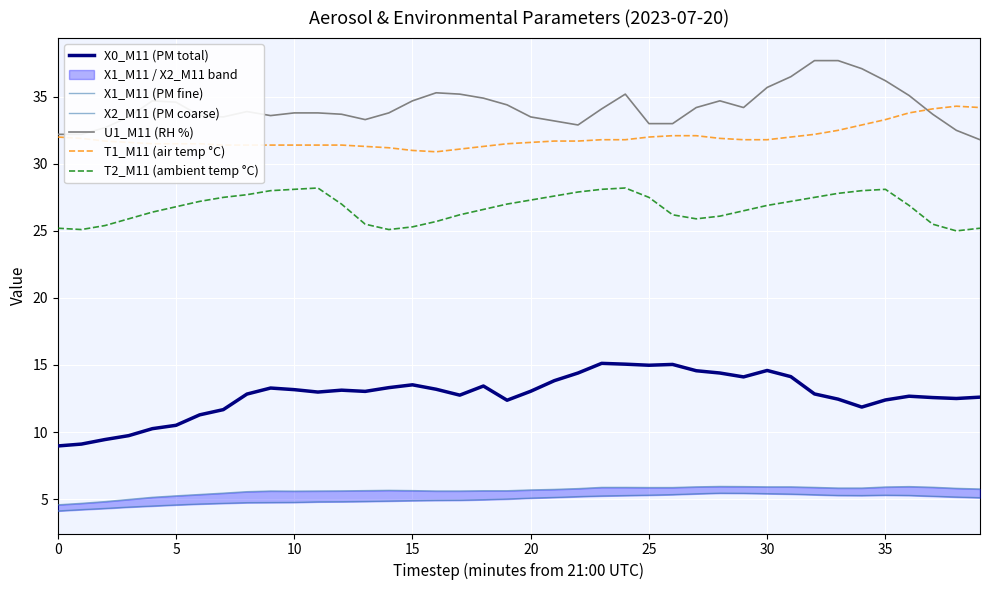

How many series are shown in this chart?

6